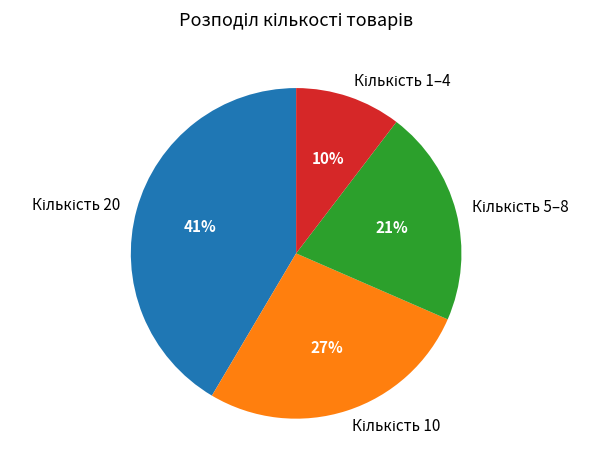

Does any single category account for the majority?

No